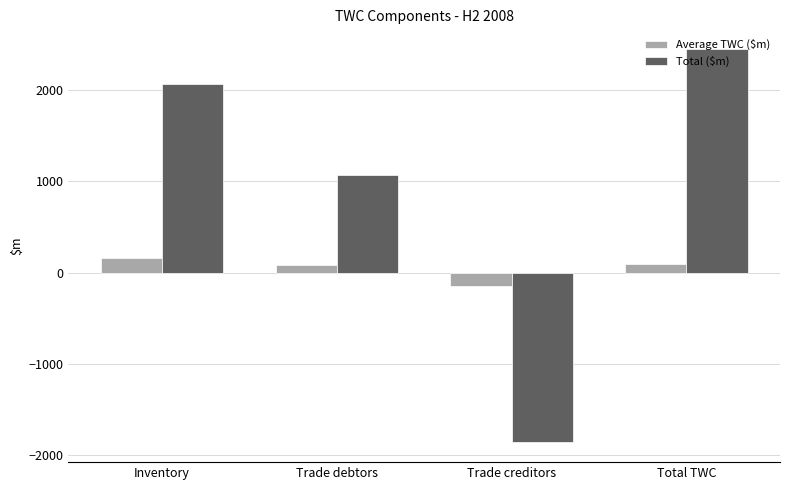

Is the value of Average TWC ($m) at Inventory greater than the value of Total ($m) at Trade debtors?

No